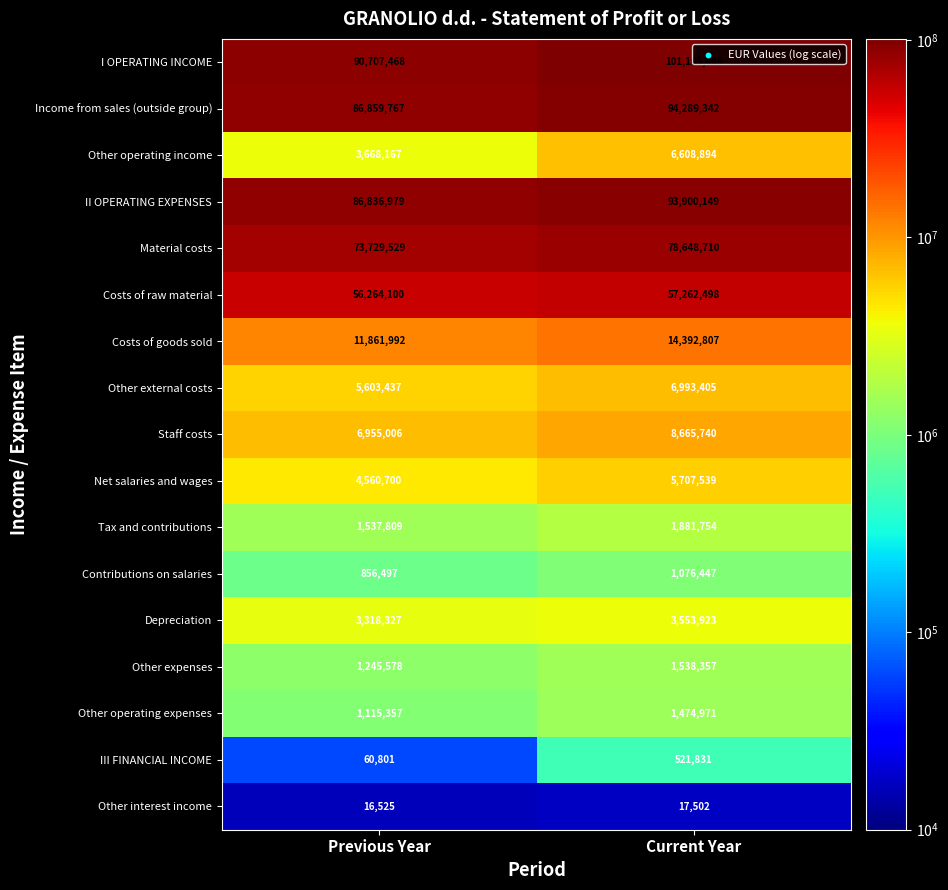

True or false: Other operating income has a value of 3668167 at Previous Year.

True